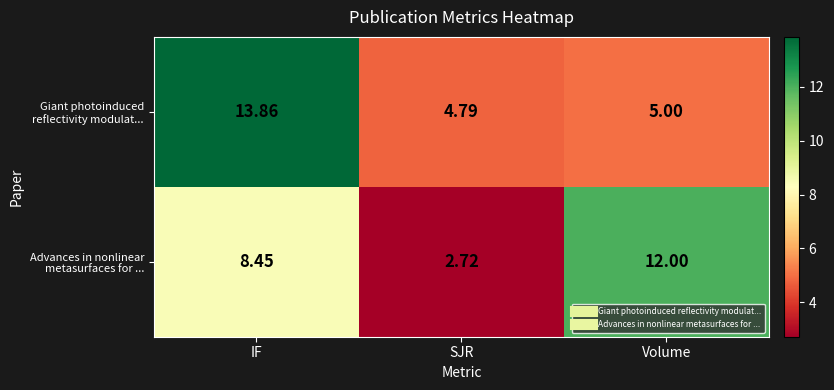

Which series changed the most between IF and Volume?

Giant photoinduced reflectivity modulat...